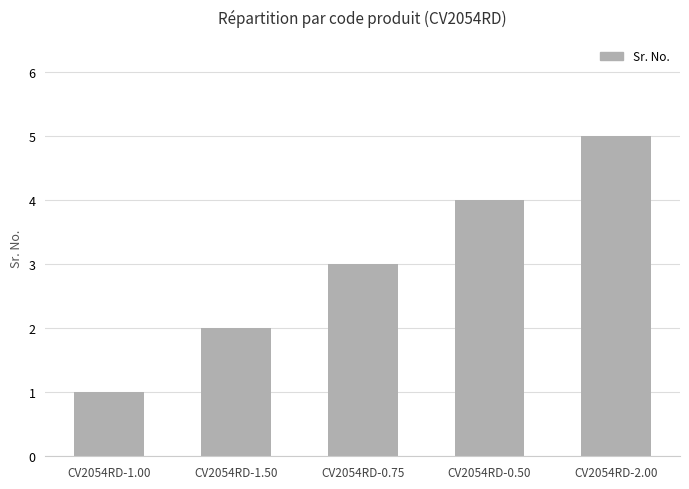

What is the change in value from CV2054RD-1.50 to CV2054RD-0.50?

+2